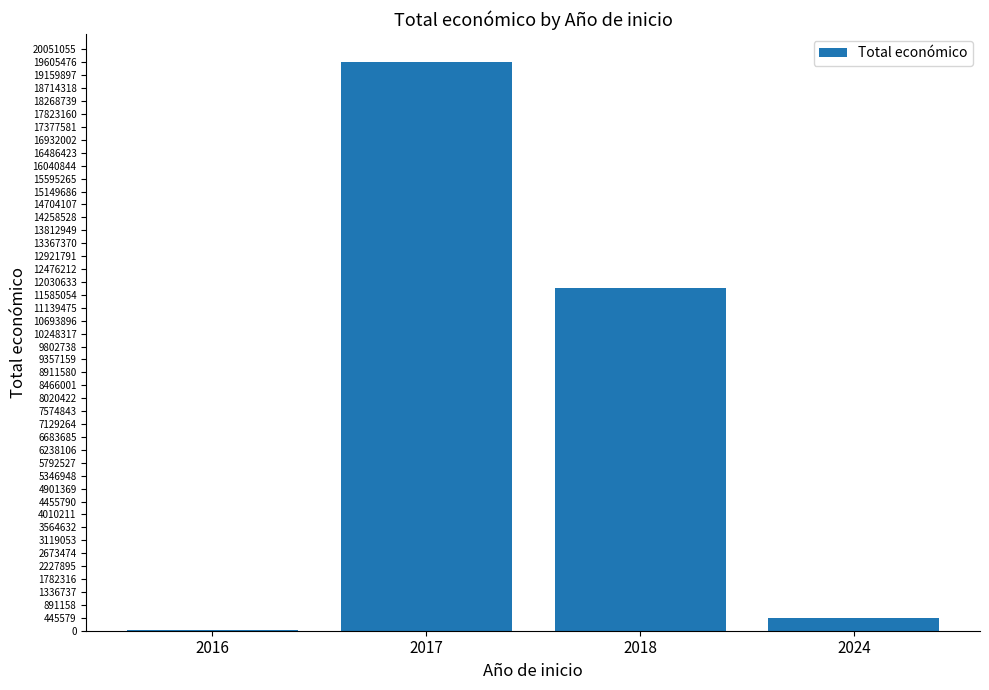

Which label corresponds to the largest value in the chart?

2017